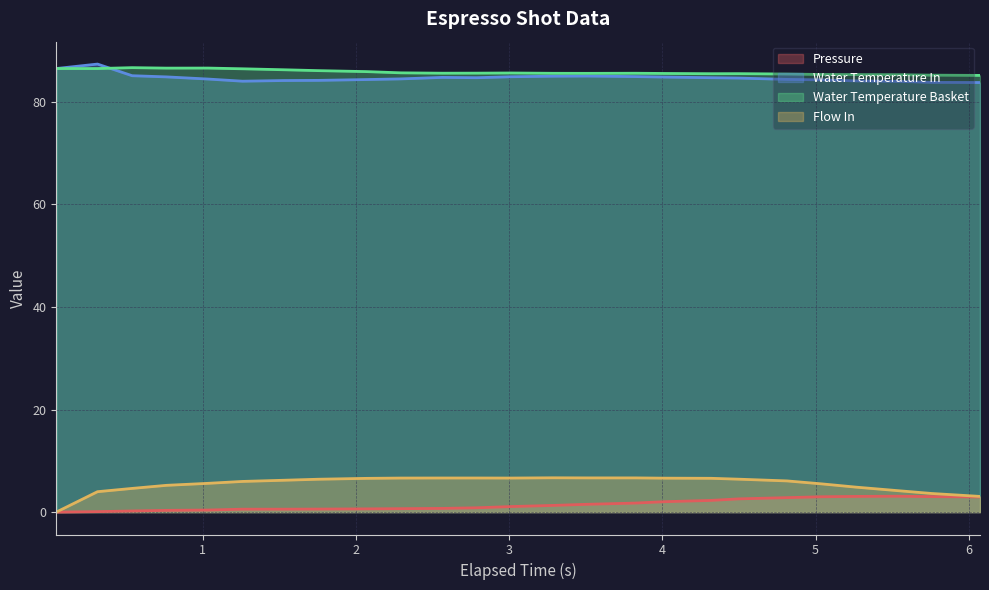

True or false: Flow In and Water Temperature Basket intersect in this chart.

False